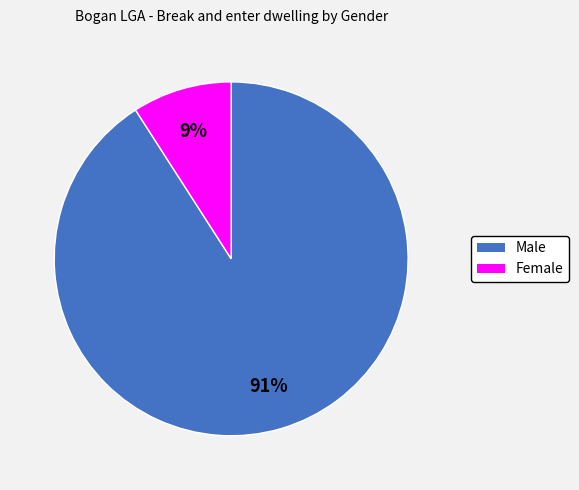

Between Female and Male, which is larger?

Male